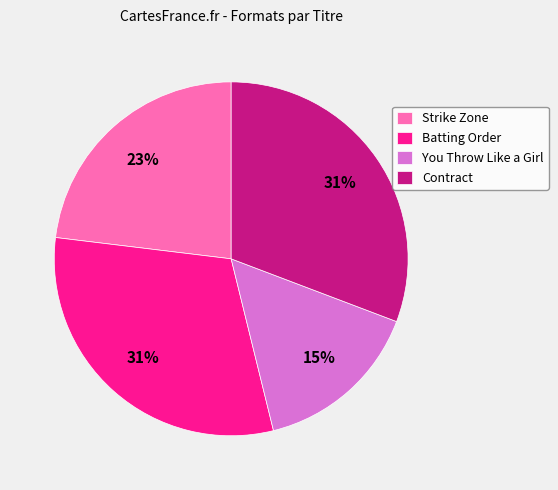

Is the sum of Contract and Batting Order greater than half?

Yes